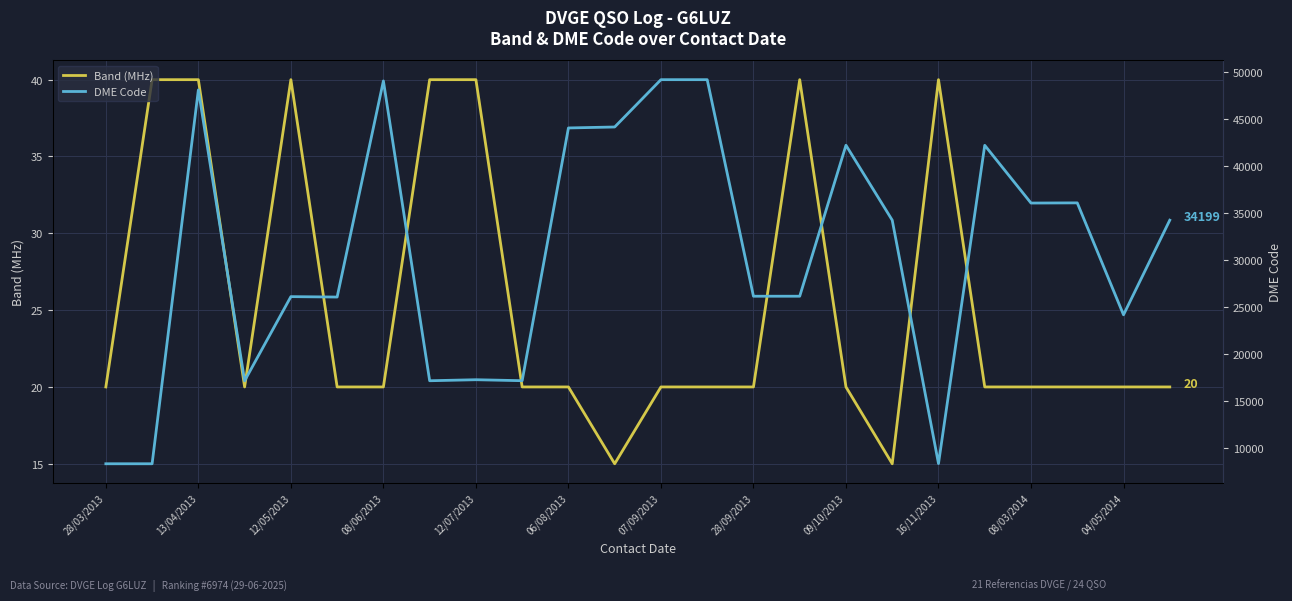

True or false: DME Code and Band (MHz) intersect in this chart.

False